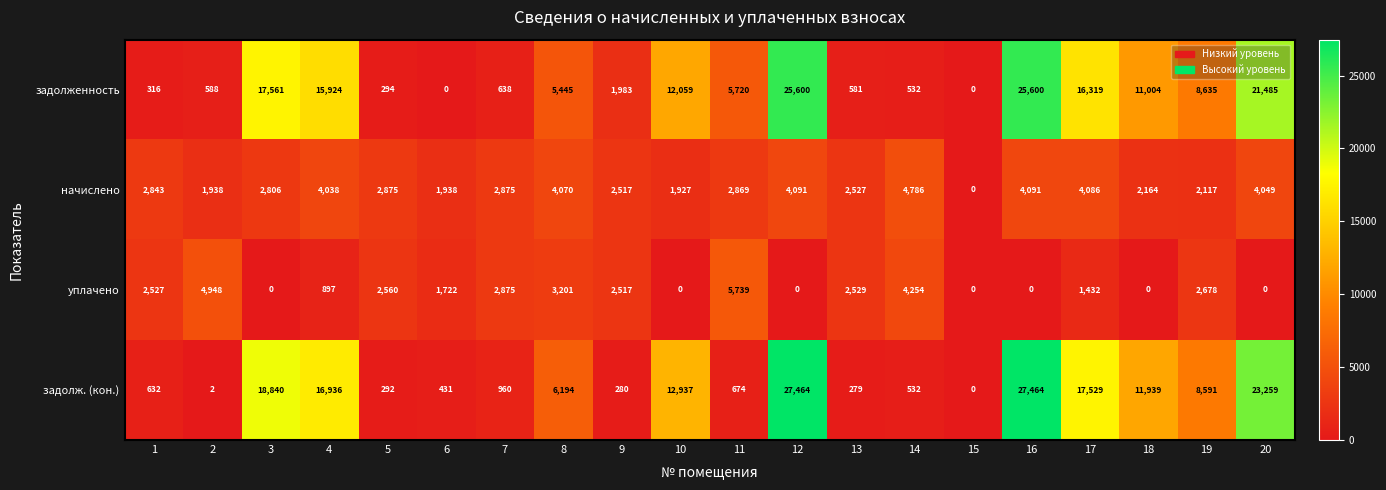

What is the sum of the задолж. (кон.) values at 6 and 19?

9022